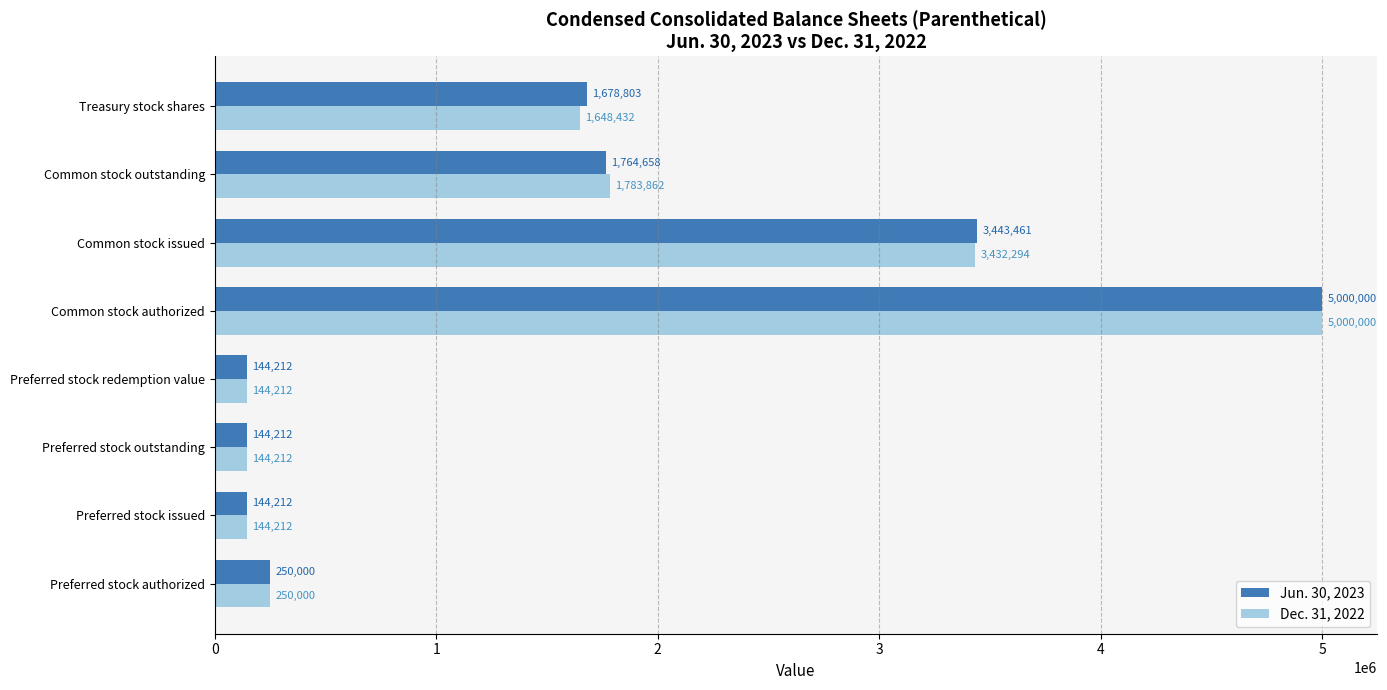

True or false: Dec. 31, 2022 has a value of 1648432 at Treasury stock shares.

True